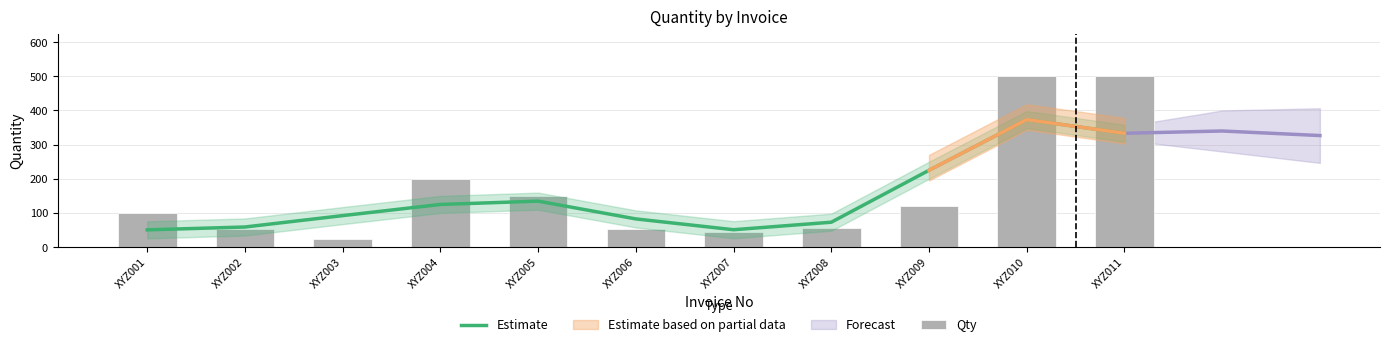

Which has a higher value, XYZ004 or XYZ005?

XYZ005